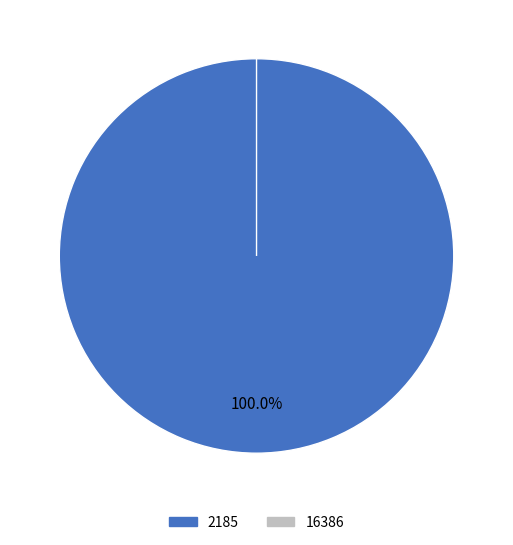

The 2185 slice represents 100% of the pie. True or false?

True